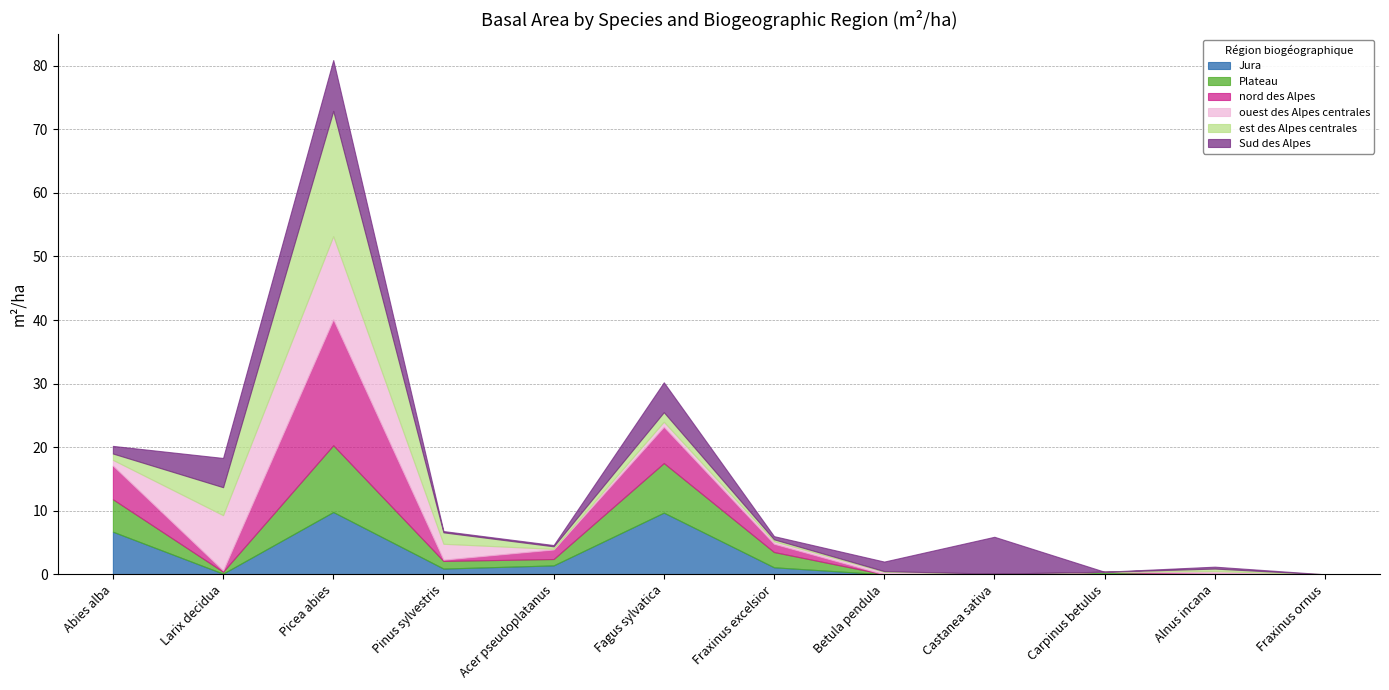

At which label does Sud des Alpes first exceed 1?

Abies alba